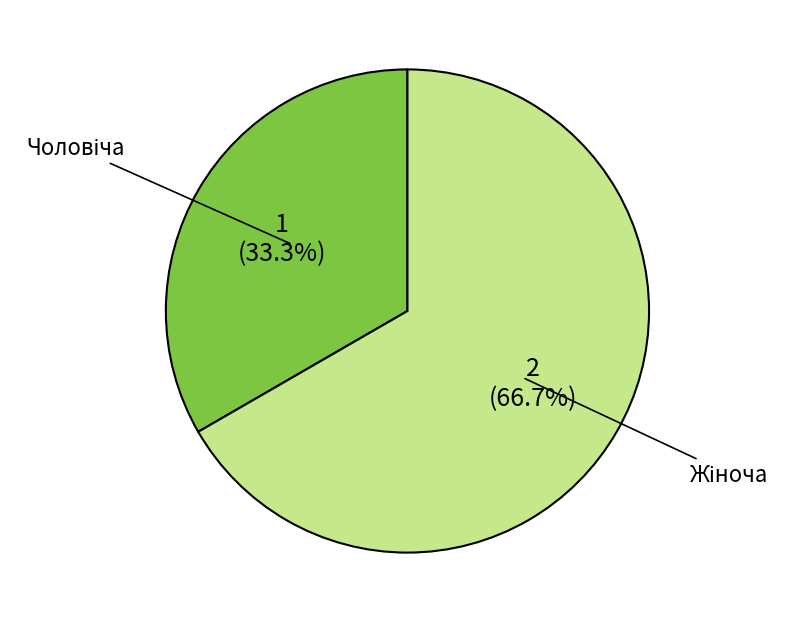

Is there a majority slice in this chart?

Yes